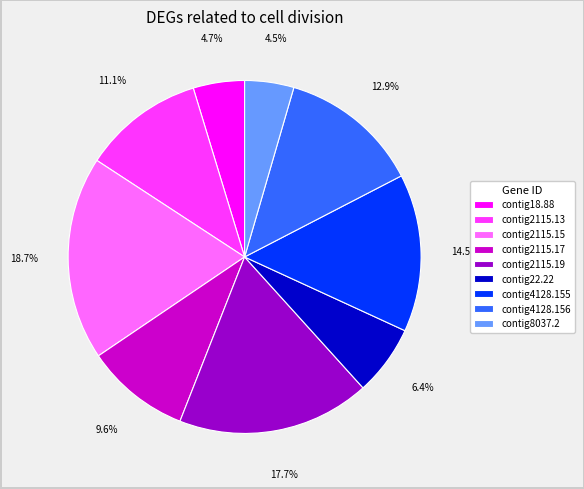

Which category has the biggest portion of the pie?

contig2115.15